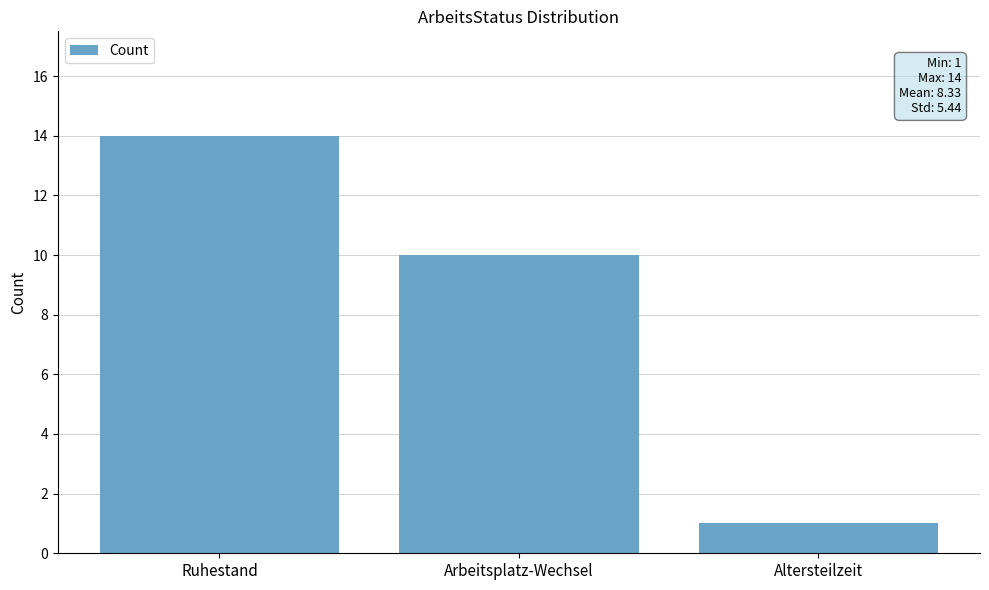

What is the difference between the maximum and minimum values?

13